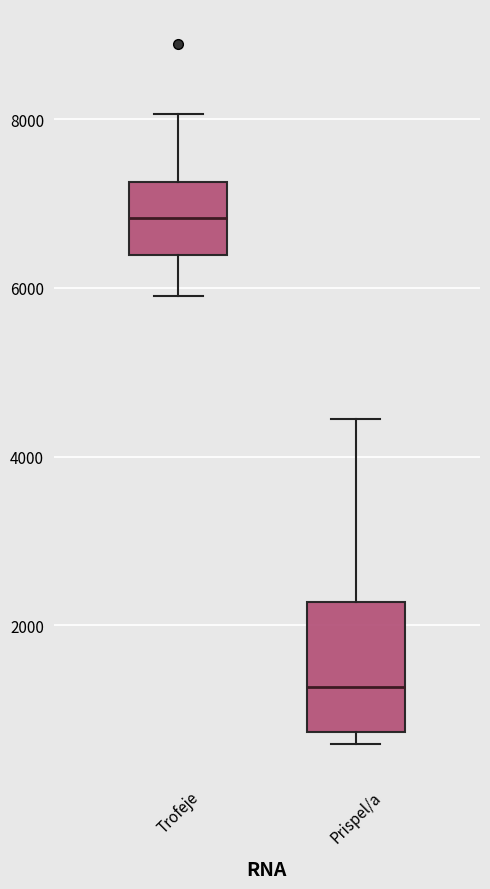

Reading left to right, transcribe this box plot: for each box, give where its median line is, the range the box spans, and where its two whiskers end, as read against the y-axis. The values are not printed on the chart, so give them approximately, as read against the axis.

Trofeje: median 6800, box 6400 to 7200, whiskers 6000 to 8000
Prispel/a: median 1200, box 800 to 2200, whiskers 600 to 4400